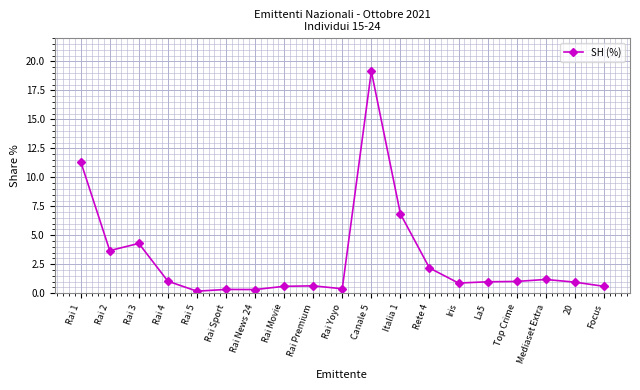

What is the average value?

3.0